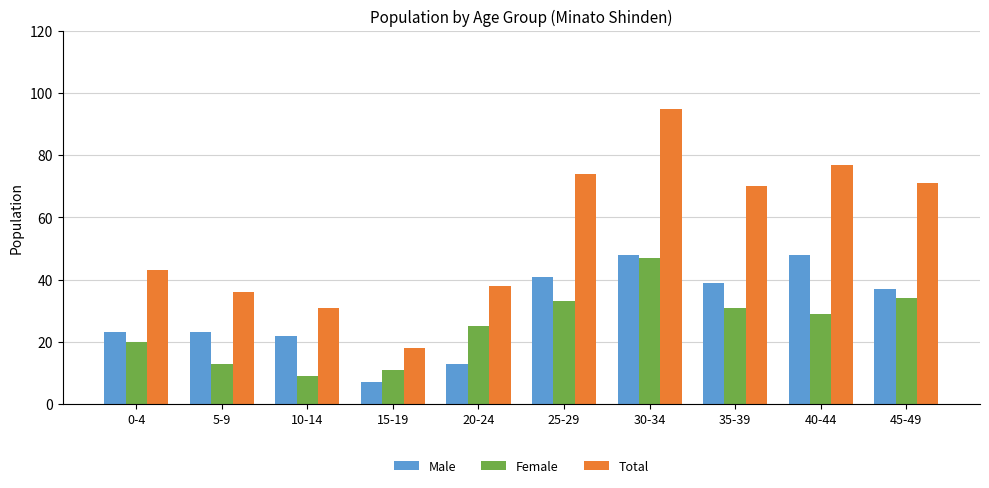

How many distinct data groups are displayed?

3